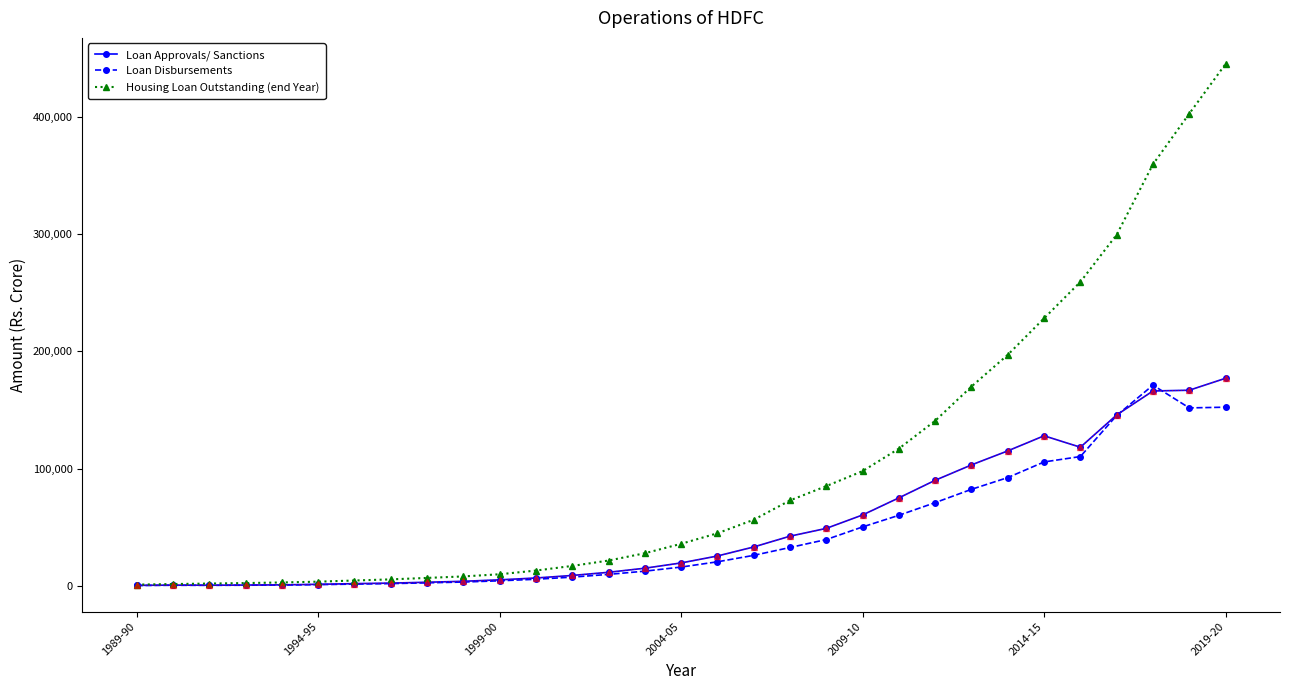

Which series has the largest total across all categories?

Housing Loan Outstanding (end Year)